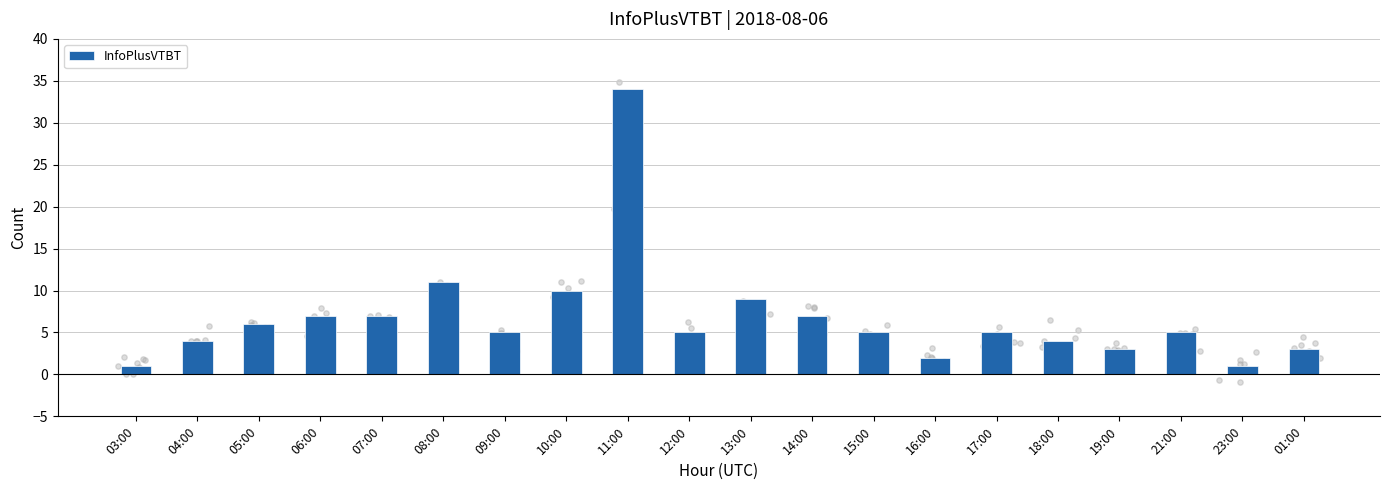

Approximately how many times larger is the value at 13:00 compared to 11:00?

0.3